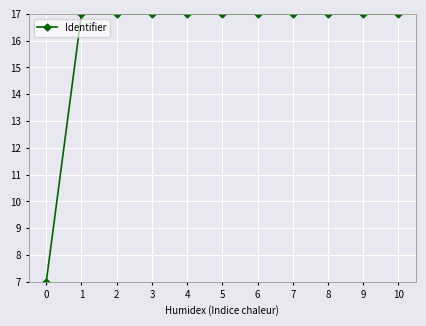

True or false: the data shows 7.0 at 0.

True